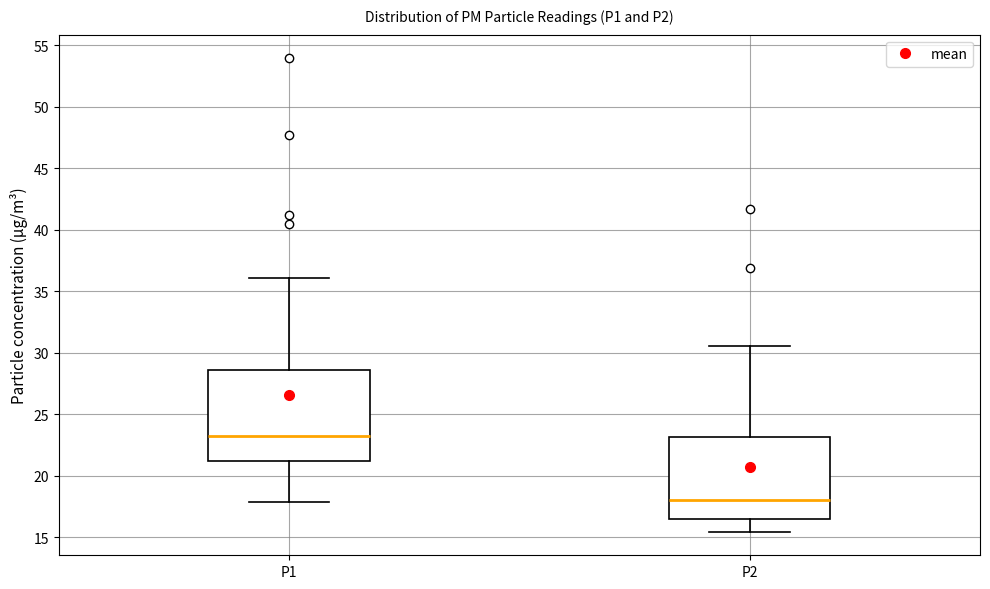

Reading left to right, transcribe this box plot: for each box, give where its median line is, the range the box spans, and where its two whiskers end, as read against the y-axis. The values are not printed on the chart, so give them approximately, as read against the axis.

P1: median 23.0, box 21.0 to 28.5, whiskers 18.0 to 36.0
P2: median 18.0, box 16.5 to 23.0, whiskers 15.5 to 30.5